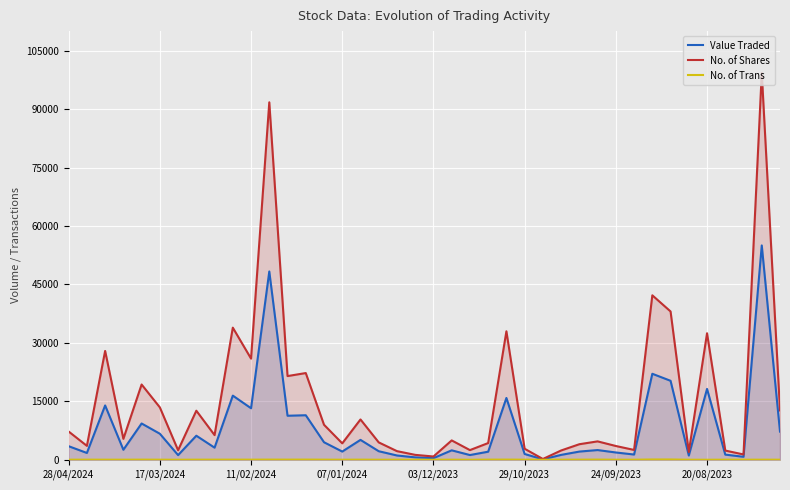

What is the highest value of the No. of Trans series?

78